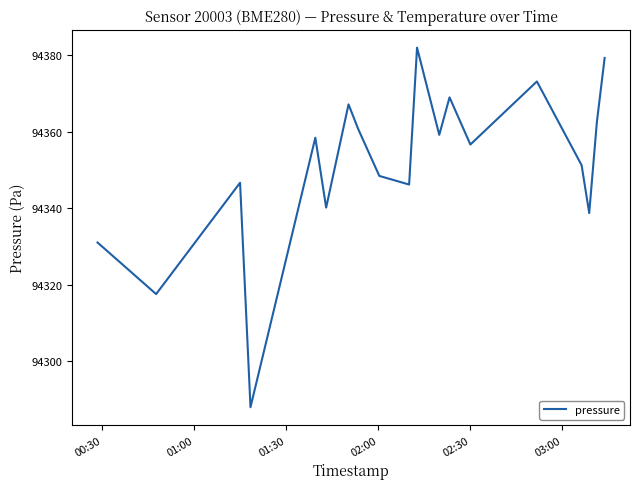

What is the difference between the maximum and minimum values?

94.1